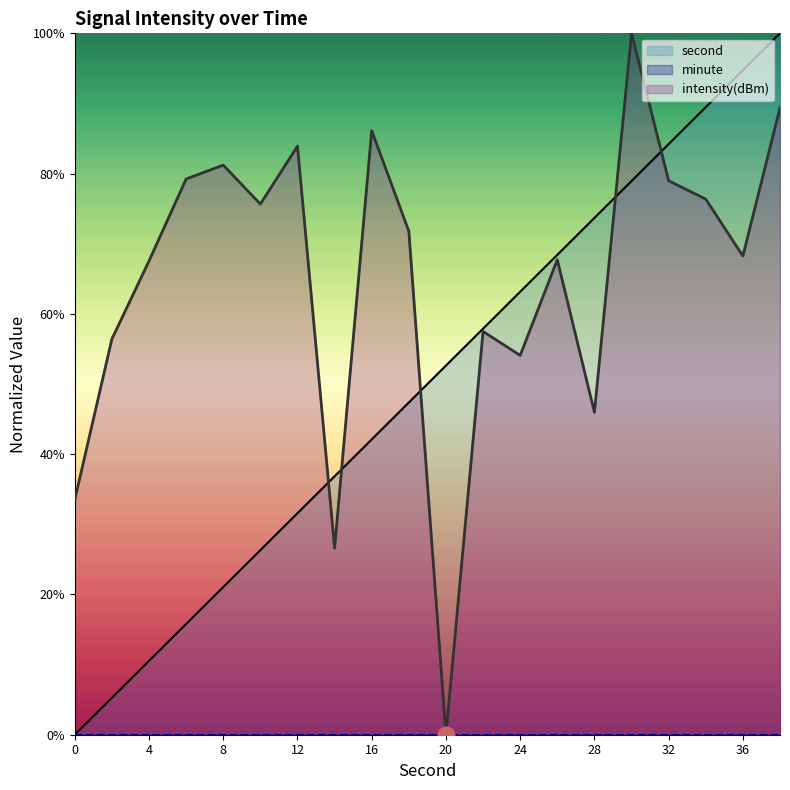

Which series has the largest total across all categories?

intensity(dBm)